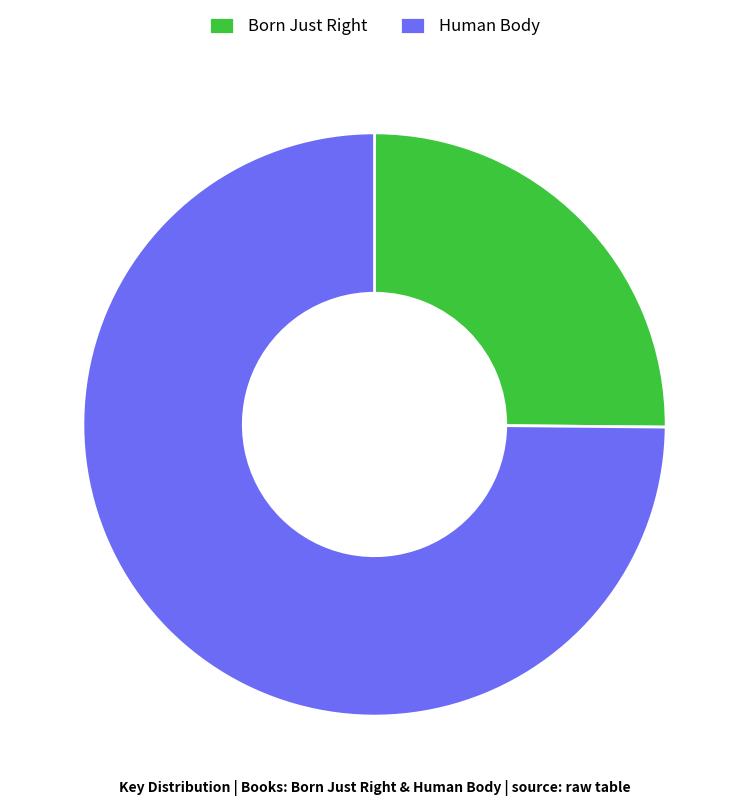

Which category has the biggest portion of the pie?

Human Body